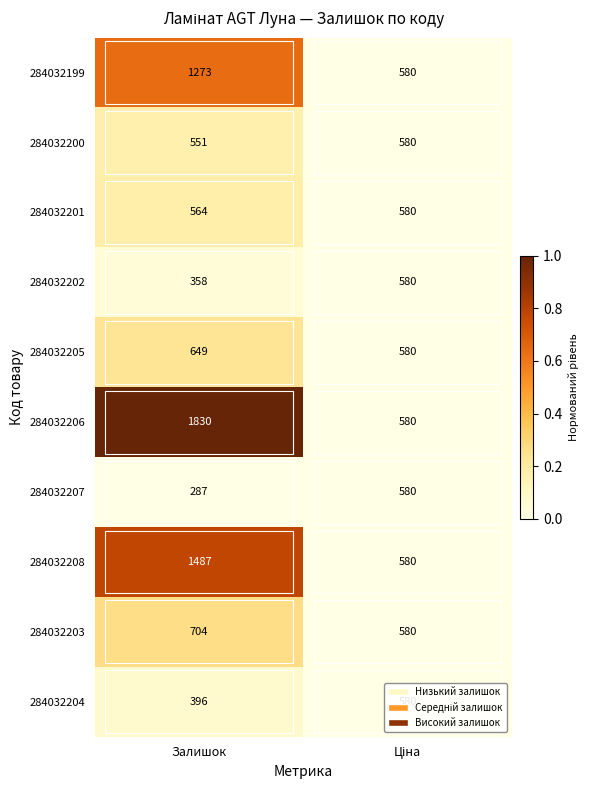

What is the maximum value for 284032204?

580